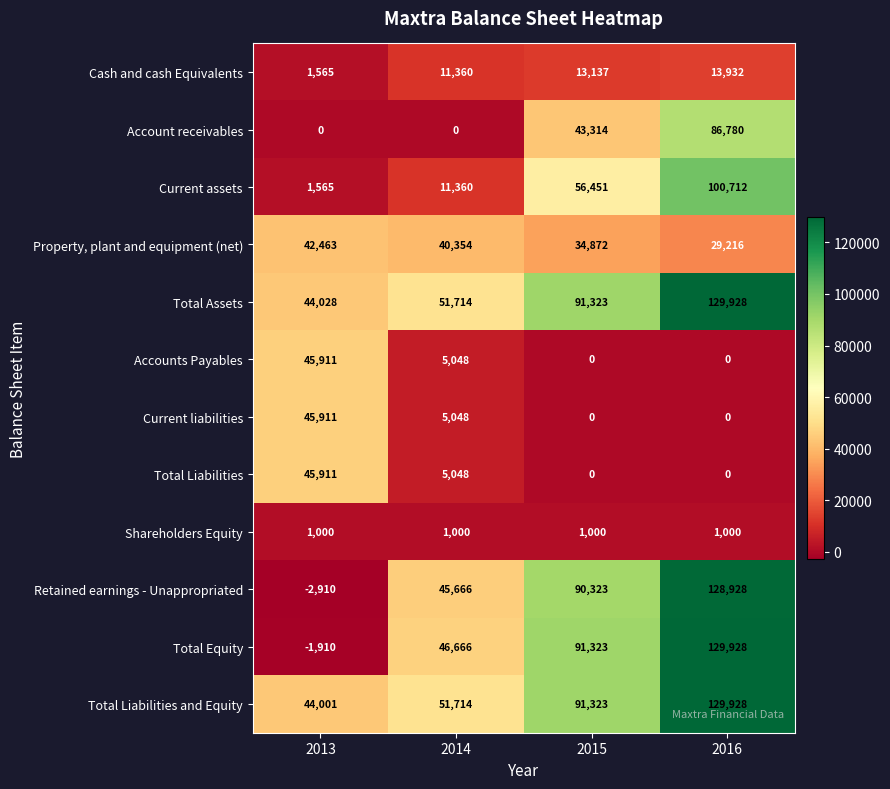

List the labels in order of Current assets value, largest first.

2016, 2015, 2014, 2013